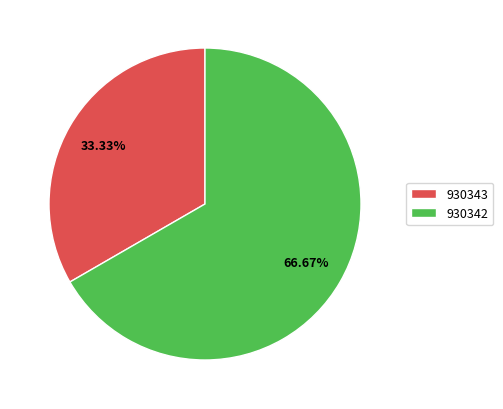

True or false: 930343 accounts for 20% of the total.

False